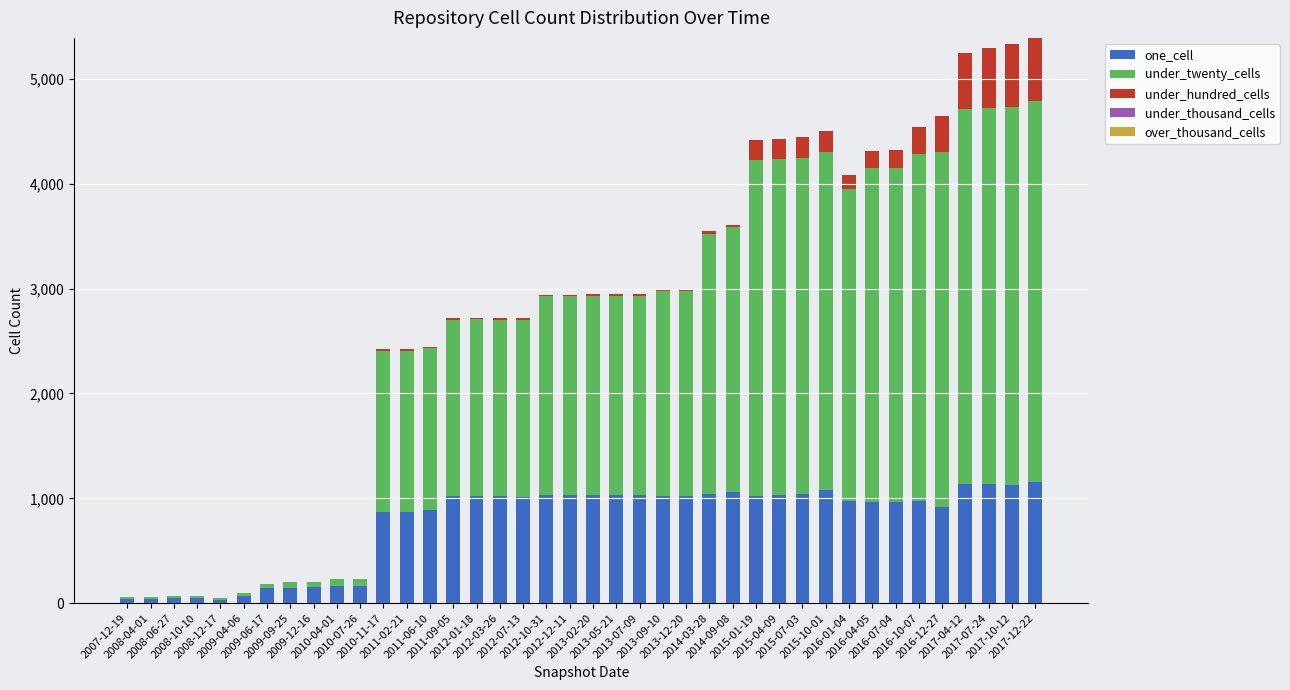

Which has a higher value, 2010-07-26 or 2009-04-06?

2010-07-26